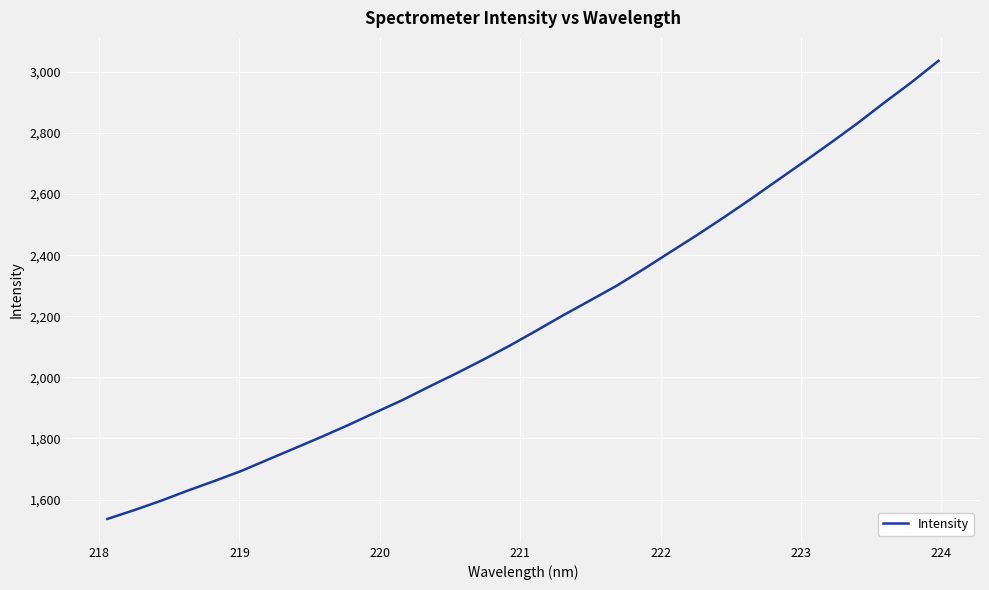

How many series are shown in this chart?

1